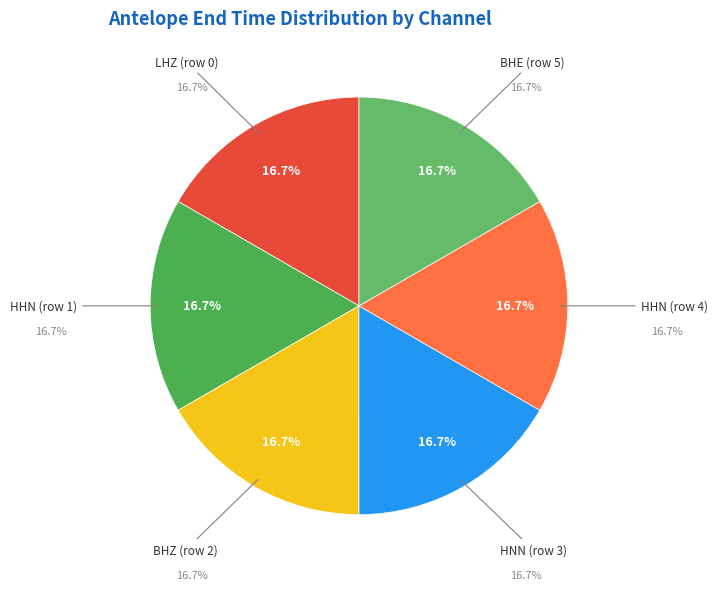

What percentage is NOT represented by HHN (row 4)?

83.3%